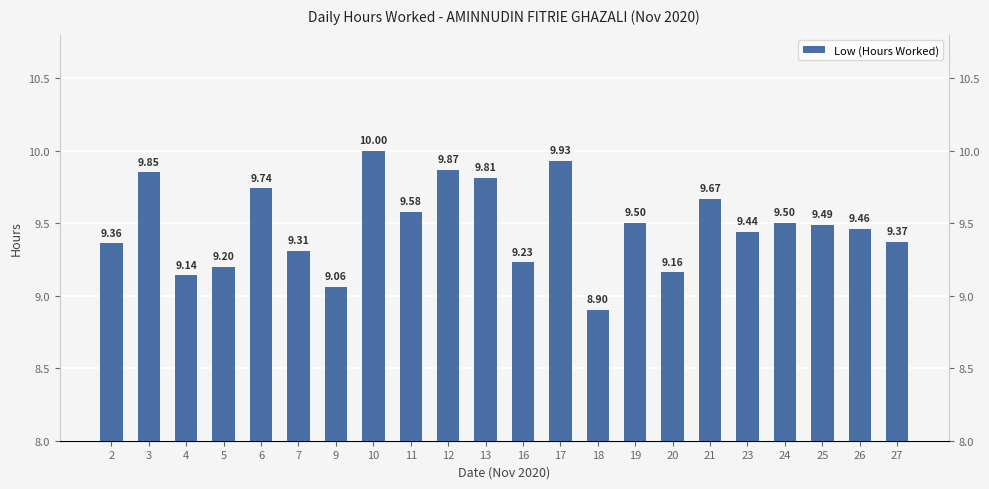

What is the change in value from 6 to 25?

-0.2